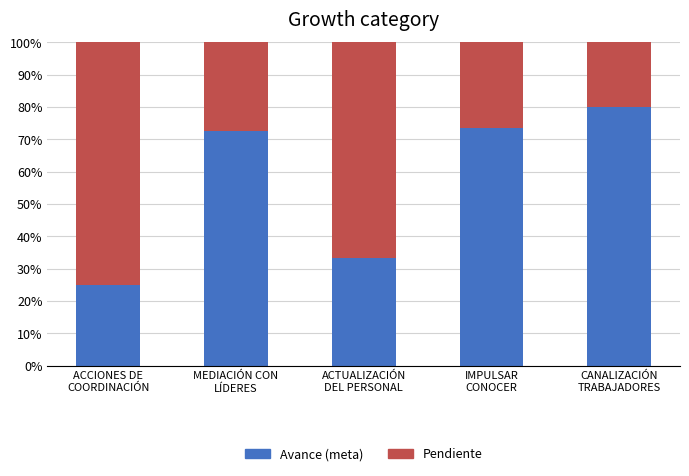

What is the total value across all series at IMPULSAR
CONOCER?

100.0